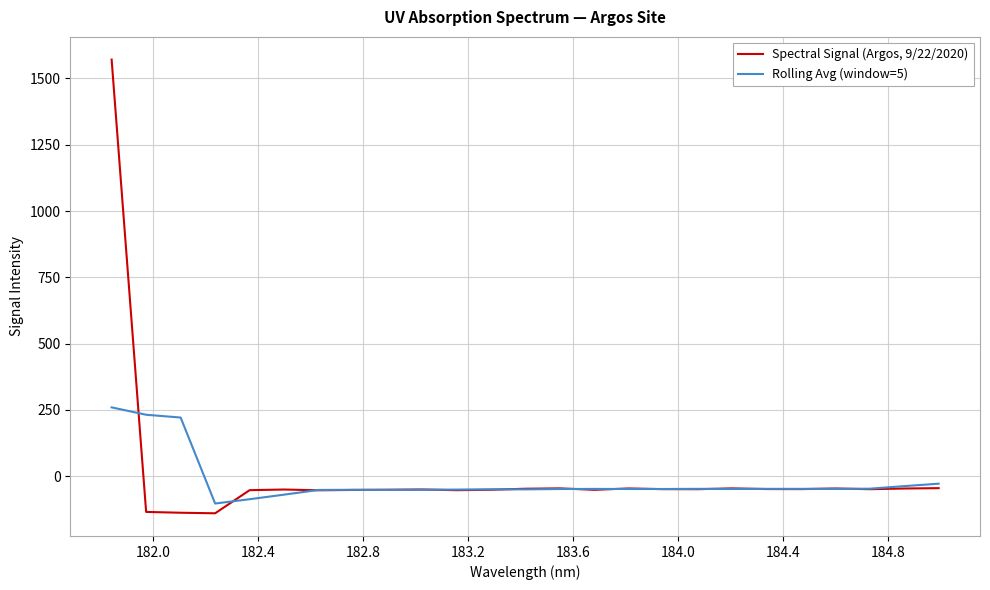

Which series has the widest spread of values?

Spectral Signal (Argos, 9/22/2020)